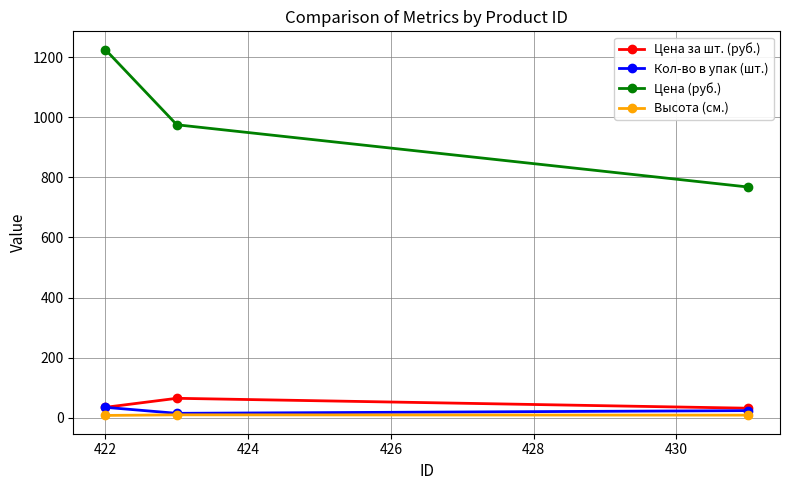

Count the Высота (см.) values in the range 8 to 10.

3